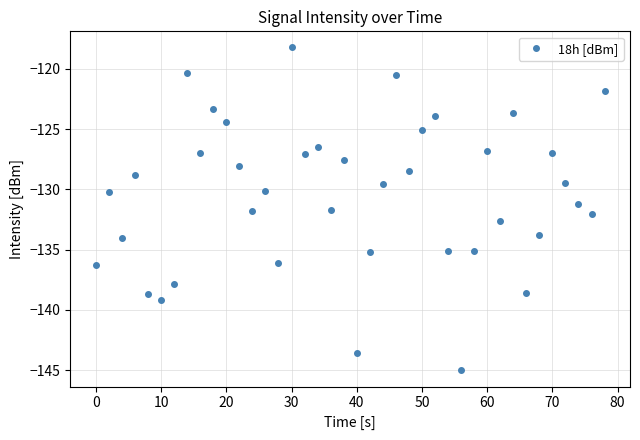

What is the smallest value displayed?

-145.0